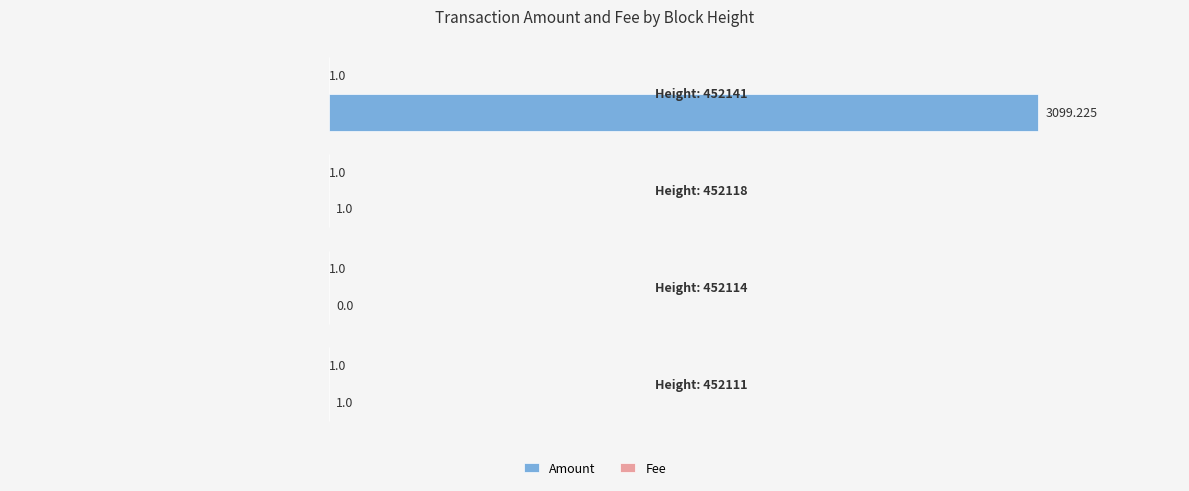

Count the number of categories in the chart.

4